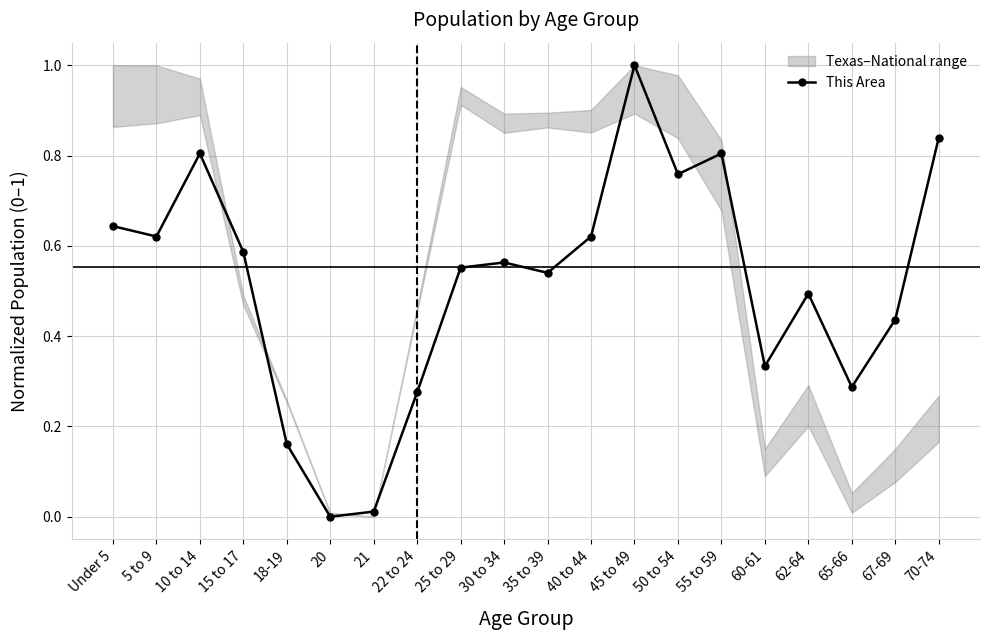

Between 62-64 and Under 5, which is larger?

Under 5